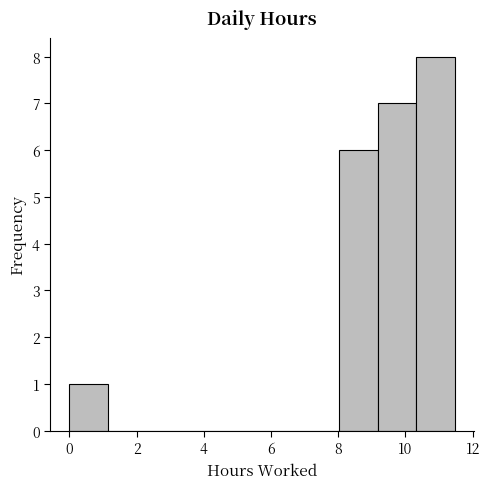

Over which range of the x-axis is the bar tallest?

10.4 to 11.4